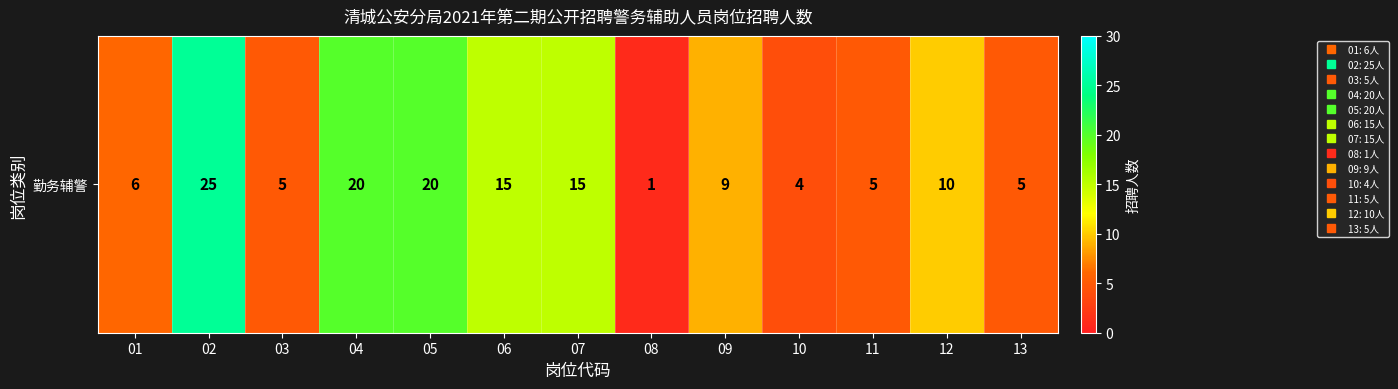

Where does the data first go above 9?

02